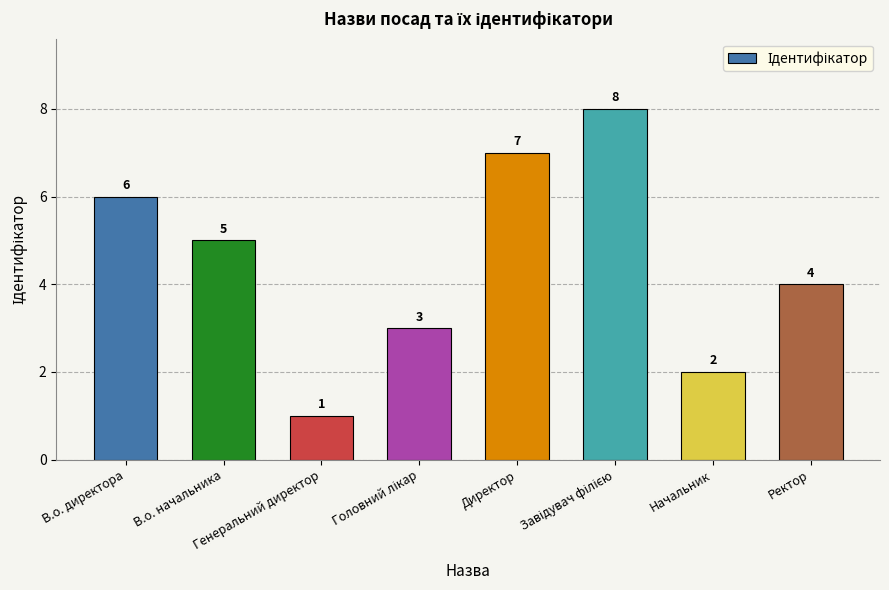

What is the label of the 2nd bar from the right?

Начальник